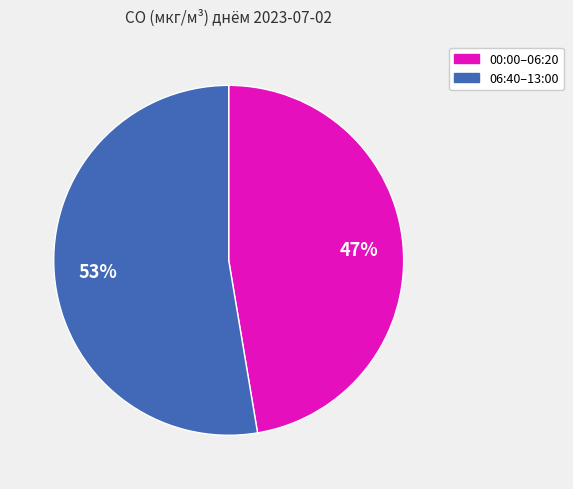

How many slices are in this pie chart?

2